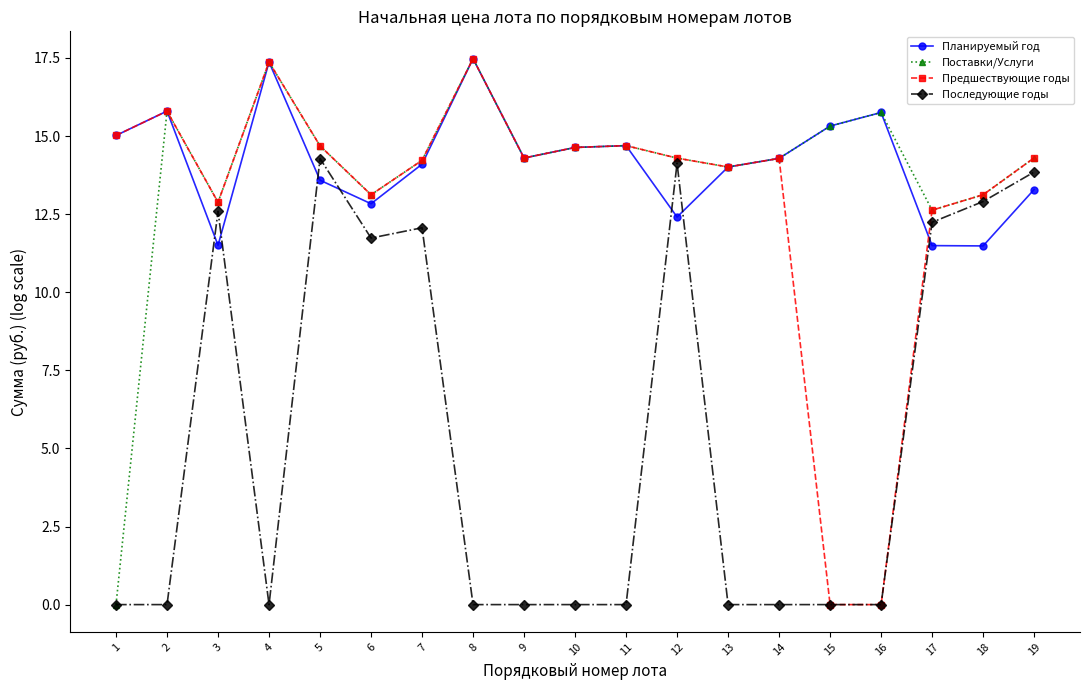

What is the spread (max minus min) of values at 4?

17.4